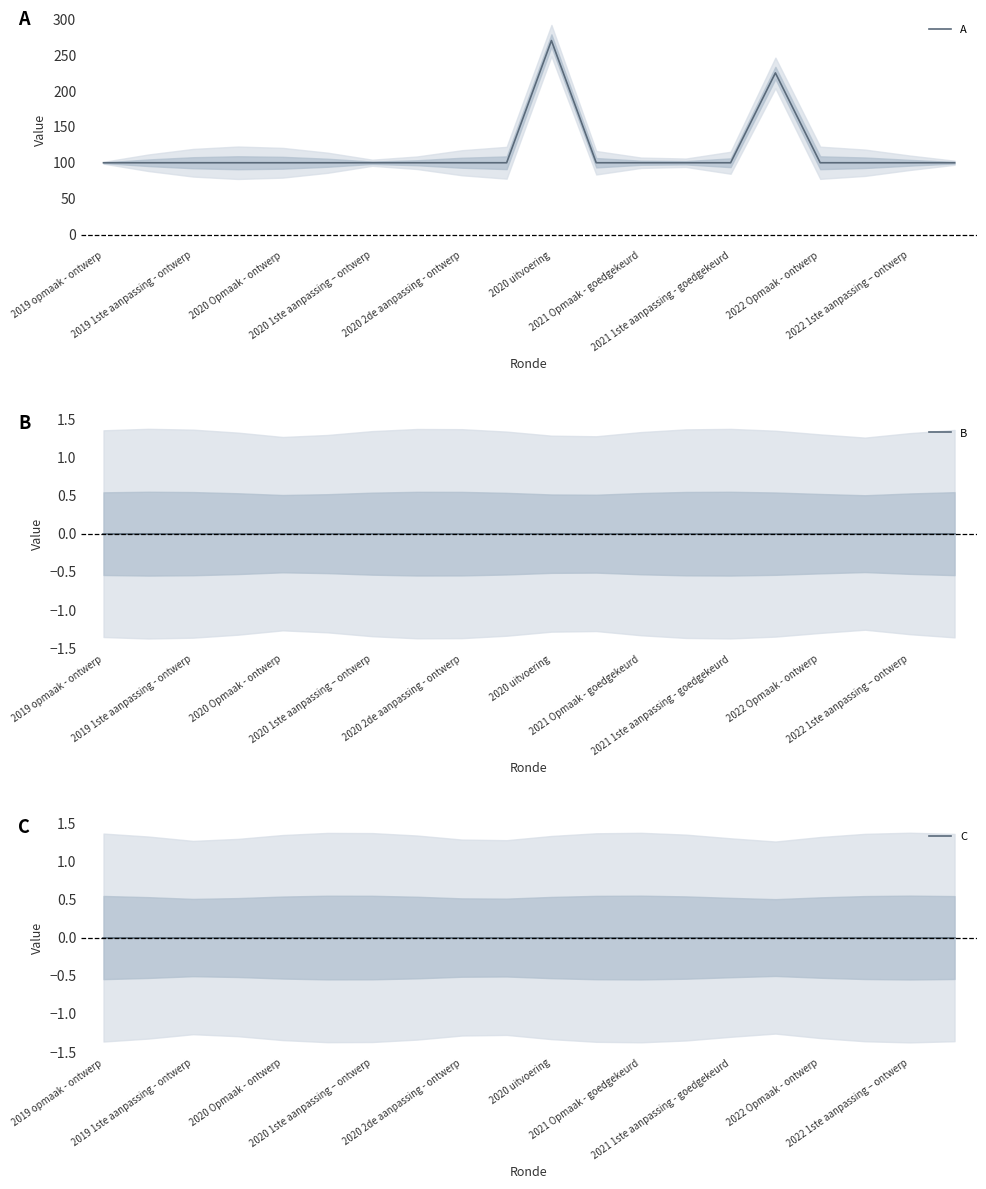

Reading left to right, transcribe all the data shown in this chart.

A: 100	100	100	100	100	100	100	100	100	100	270	100	100	100	100	225	100	100	100	100
B: 0	0	0	0	0	0	0	0	0	0	0	0	0	0	0	0	0	0	0	0
C: 0	0	0	0	0	0	0	0	0	0	0	0	0	0	0	0	0	0	0	0